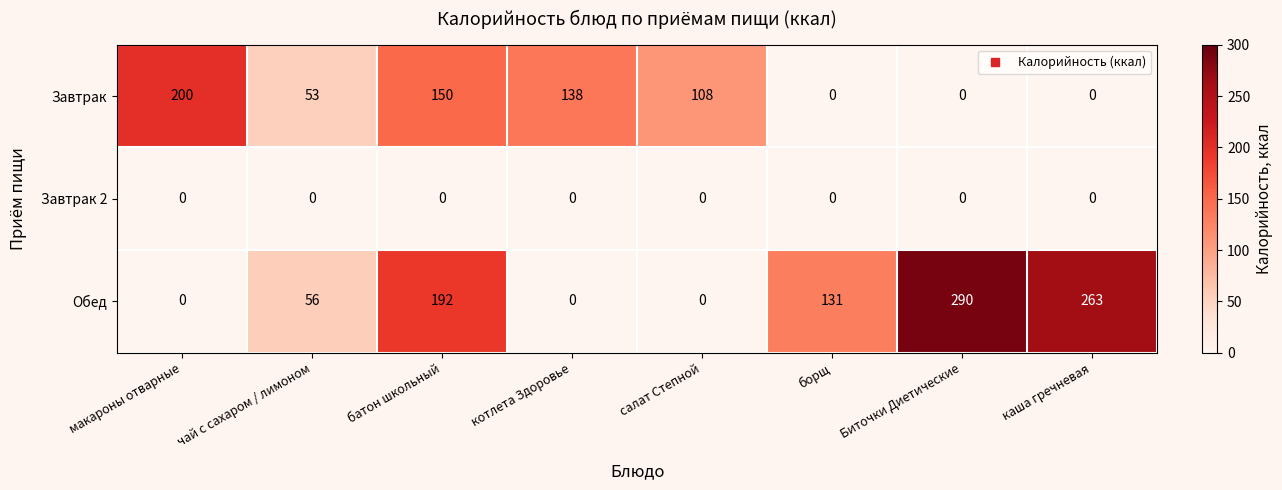

True or false: Обед has a value of 0 at котлета Здоровье.

True